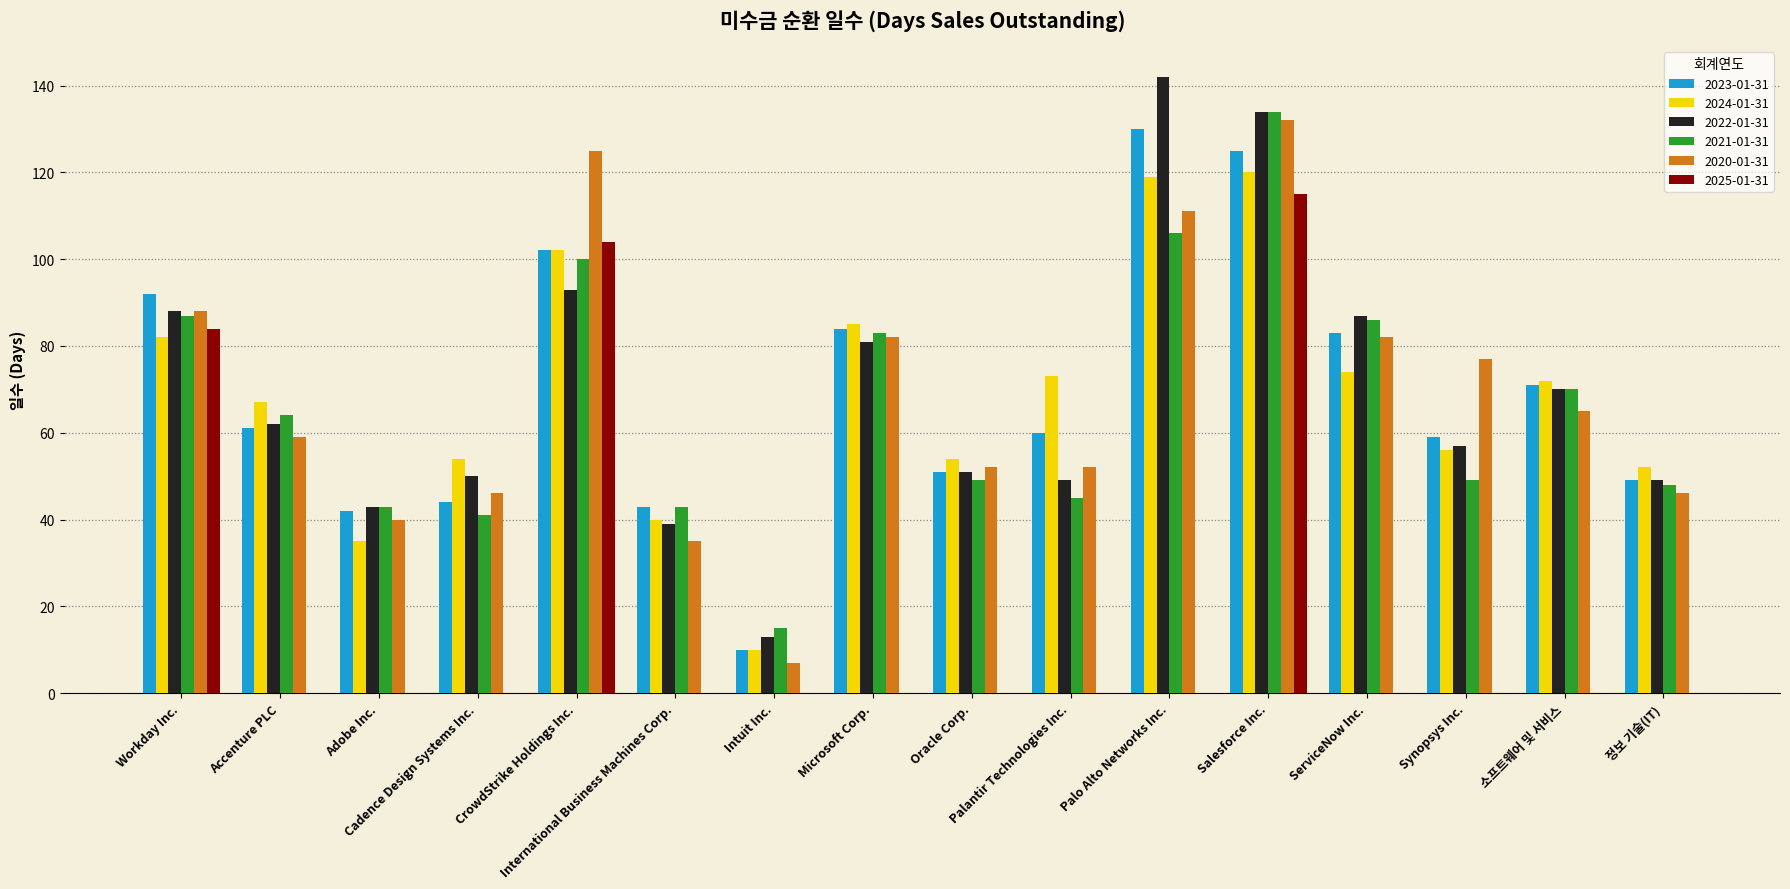

Between Workday Inc. and Palo Alto Networks Inc., which is larger?

Palo Alto Networks Inc.